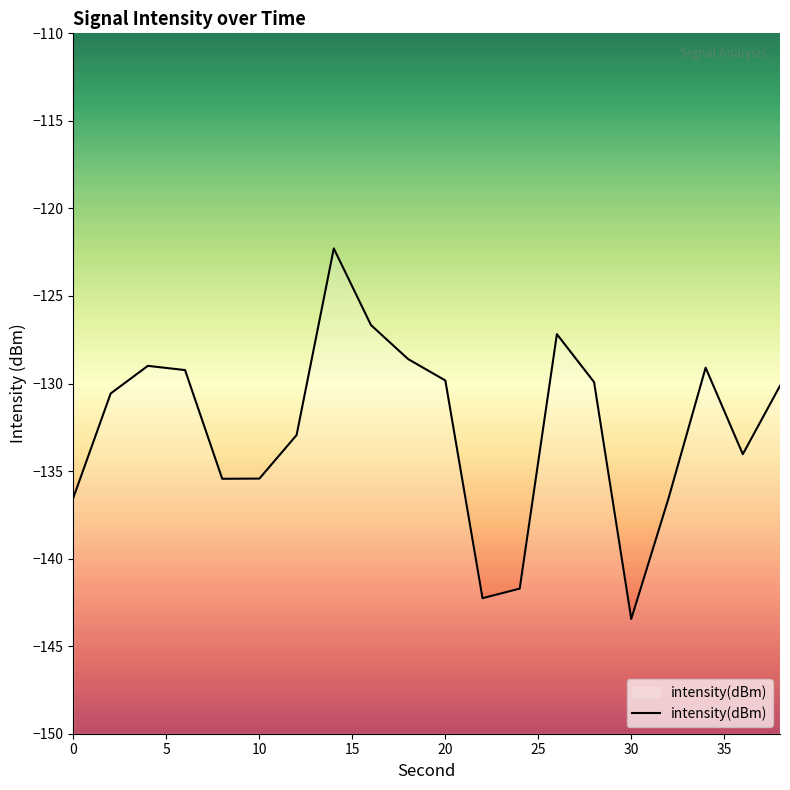

Which label corresponds to the smallest value in the chart?

30